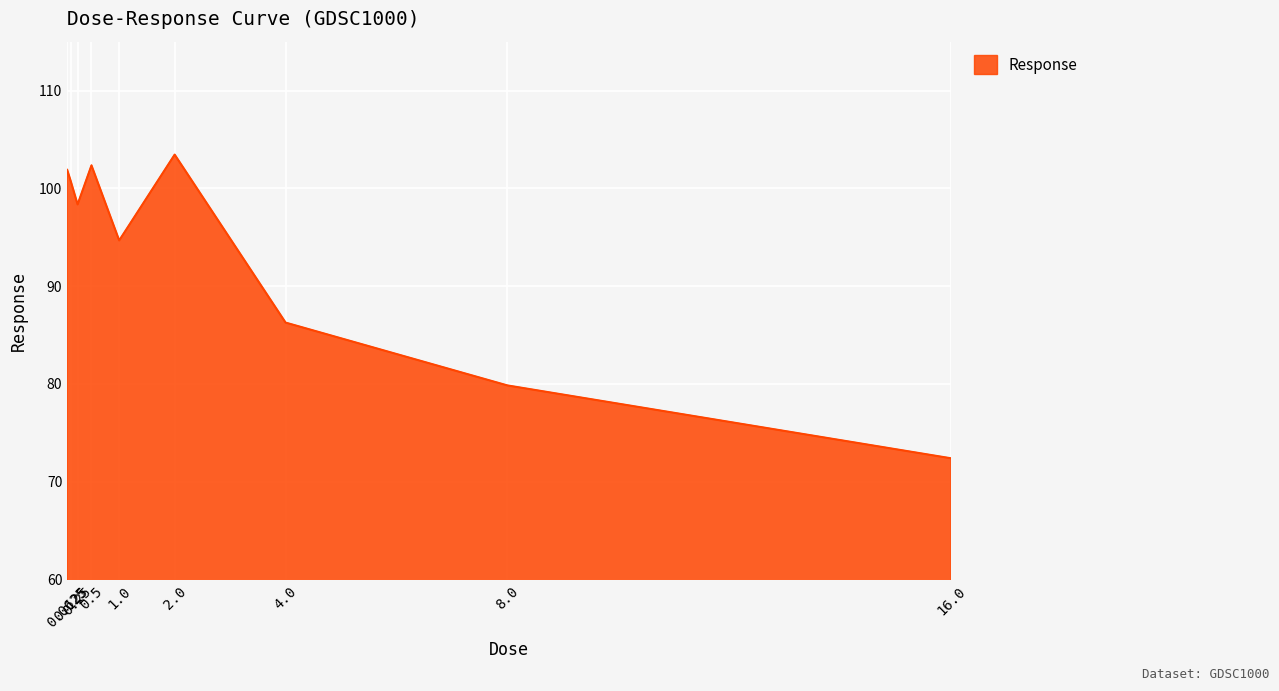

What is the difference between the maximum and minimum values?

31.1